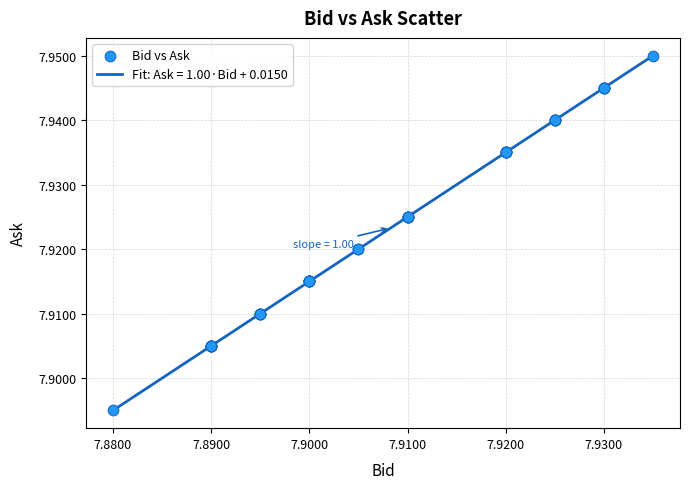

Does the chart have visible grid lines?

Yes